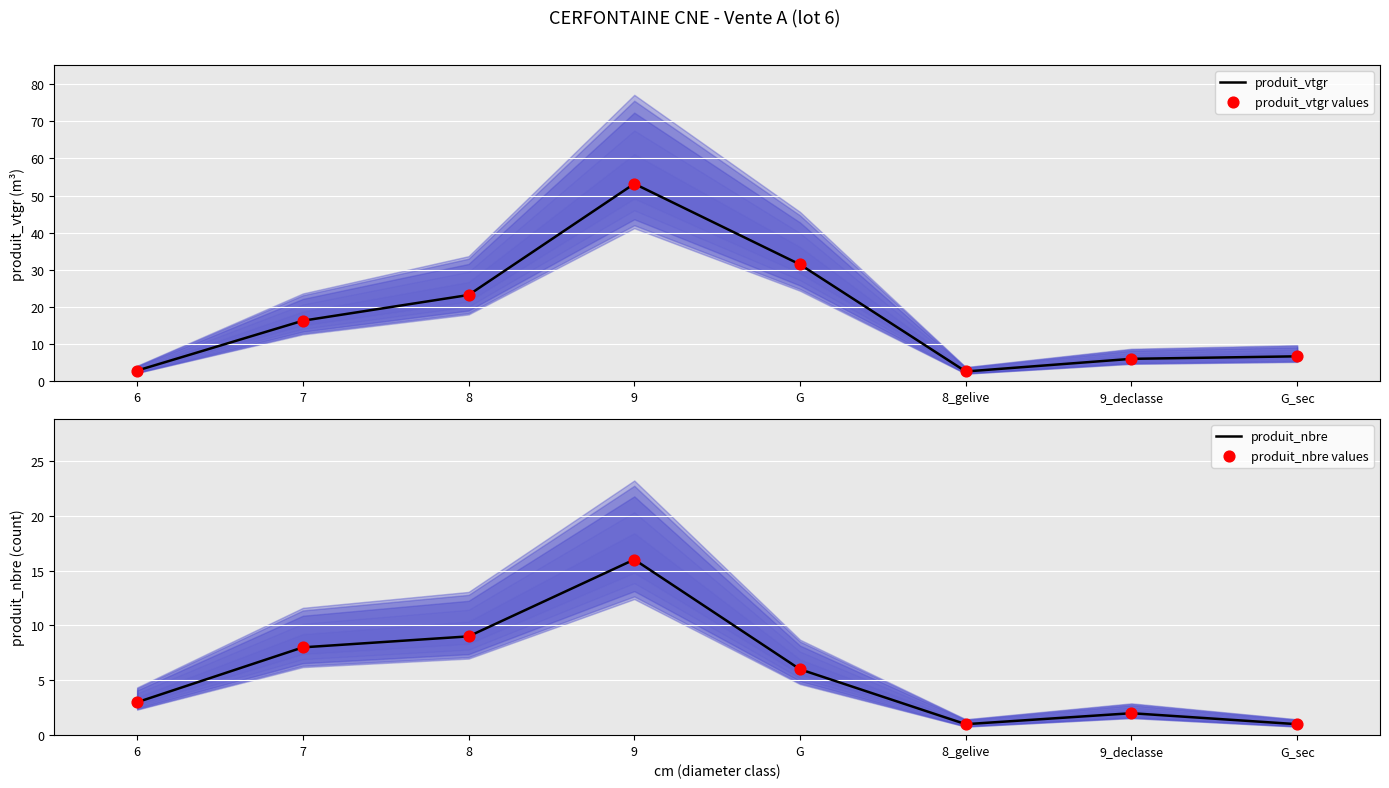

Which series has the largest total across all categories?

produit_vtgr